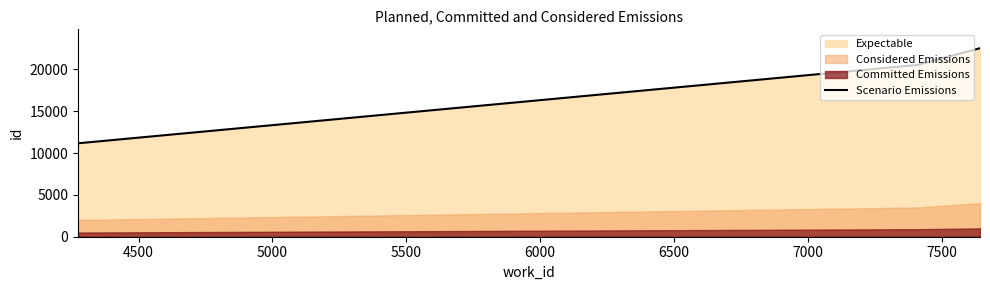

What is the greatest value displayed?

22542